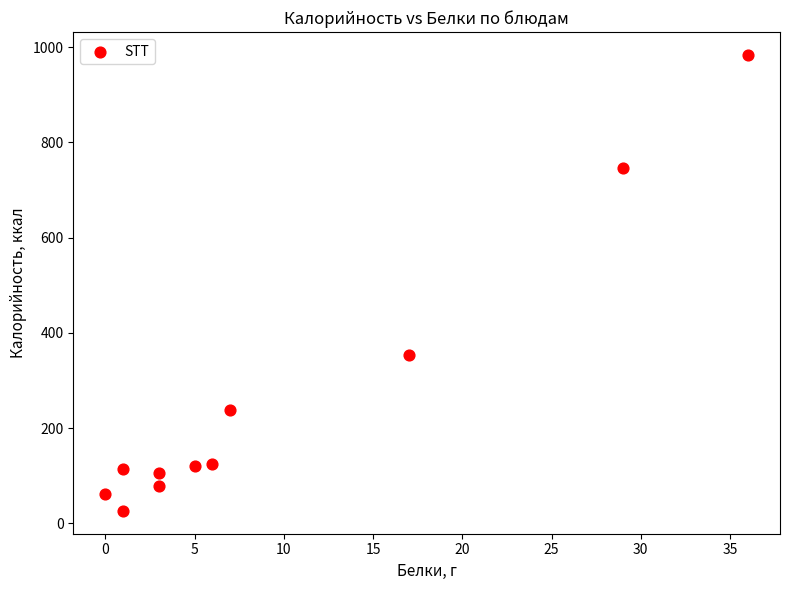

What Y value in the scatter plot is closest to 505?

354